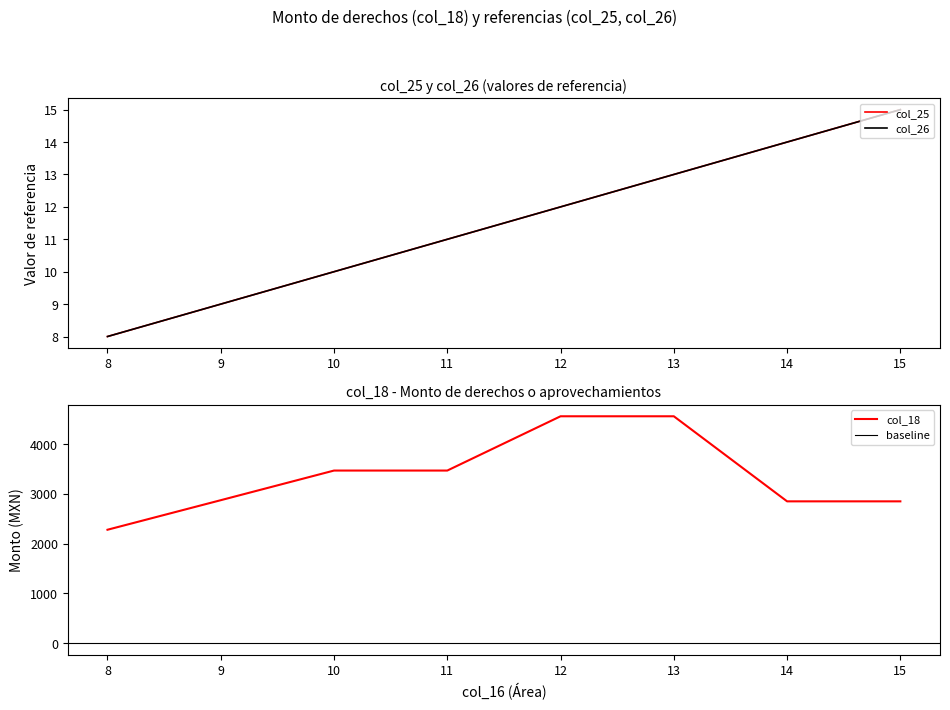

What is the difference between the col_18 values at 10 and 9?

595.1